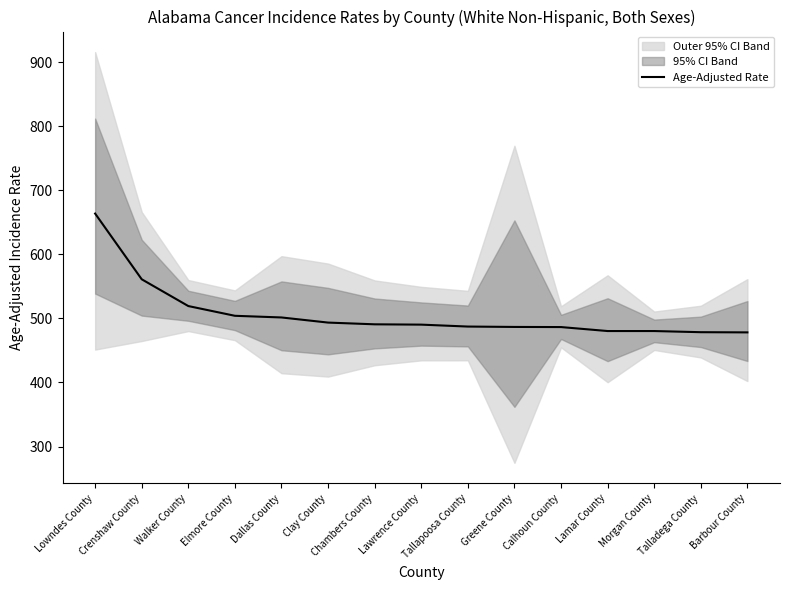

List the labels in order of value, largest first.

Lowndes County, Crenshaw County, Walker County, Elmore County, Dallas County, Clay County, Chambers County, Lawrence County, Tallapoosa County, Greene County, Calhoun County, Lamar County, Morgan County, Talladega County, Barbour County